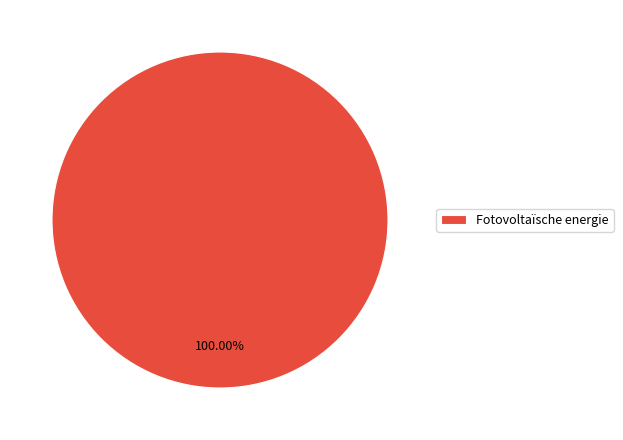

Rank the categories by value from lowest to highest.

Fotovoltaïsche energie